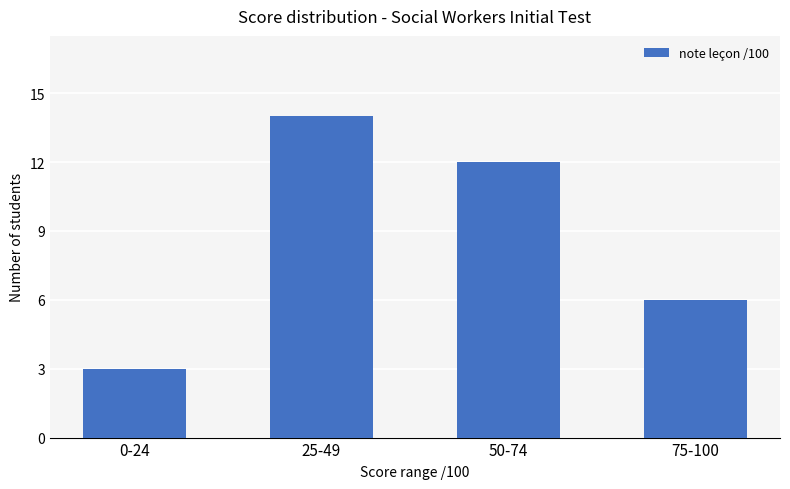

At which category does the chart reach its minimum across all series?

0-24